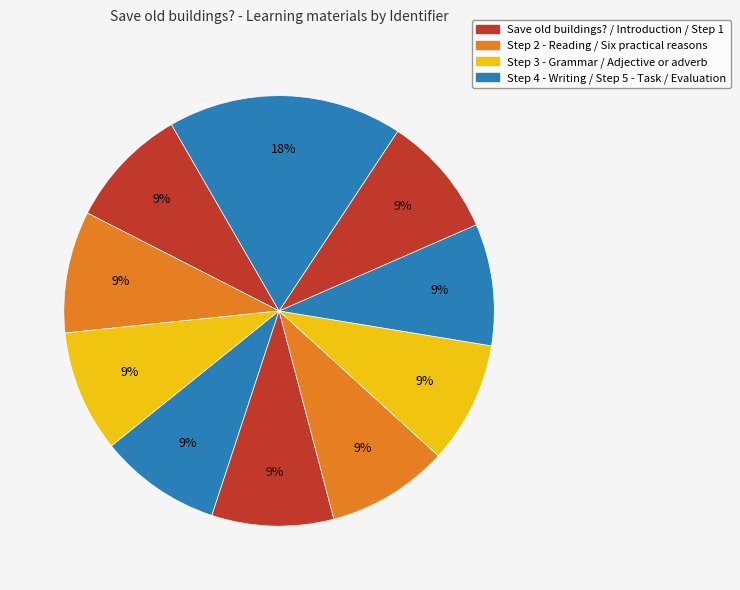

Is there a majority slice in this chart?

No